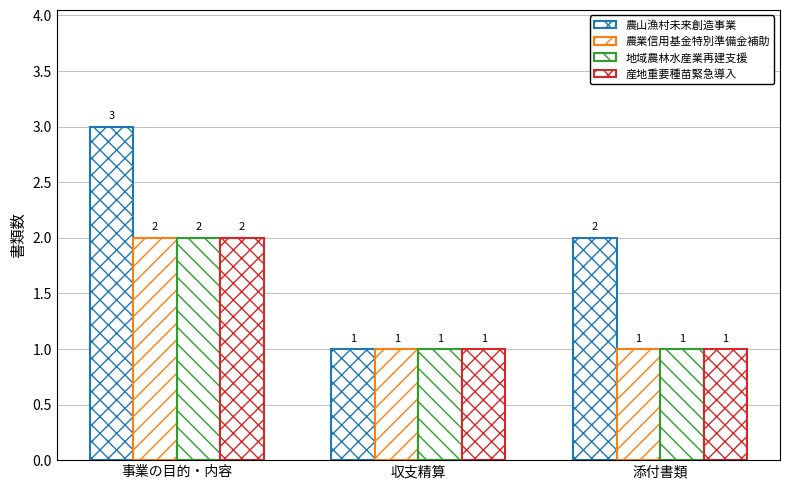

At how many categories does at least one series exceed 1?

2